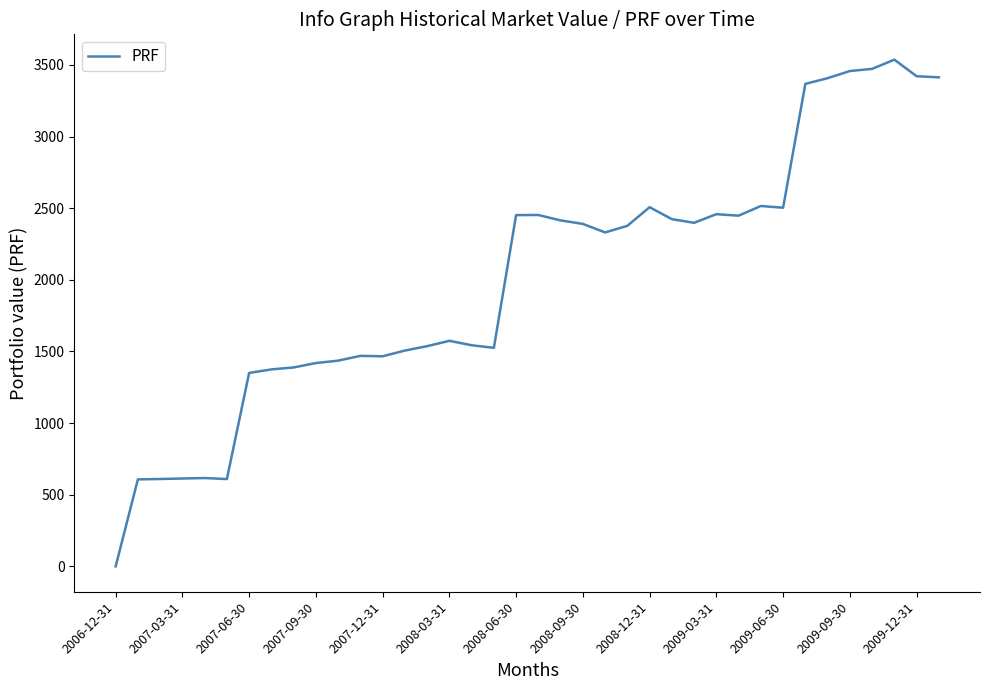

True or false: the data has more than 1 interior local peaks.

True